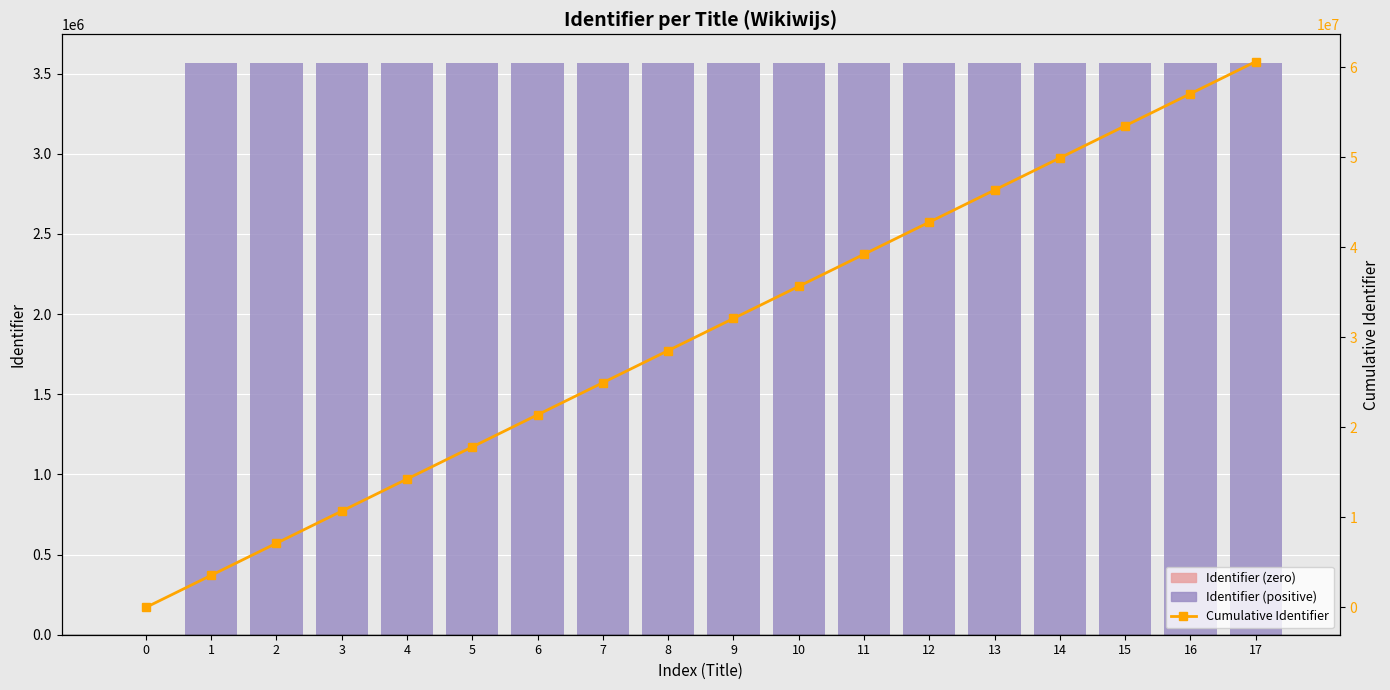

Reading left to right, what are all the values shown in this chart?

Identifier: 0	3567394	3567395	3567397	3567399	3567400	3567401	3567402	3567403	3567404	3567405	3567406	3567407	3567408	3567409	3567410	3567411	3567412
Cumulative Identifier: 0	3567394	7134789	10702186	14269585	17836985	21404386	24971788	28539191	32106595	35674000	39241406	42808813	46376221	49943630	53511040	57078451	60645863